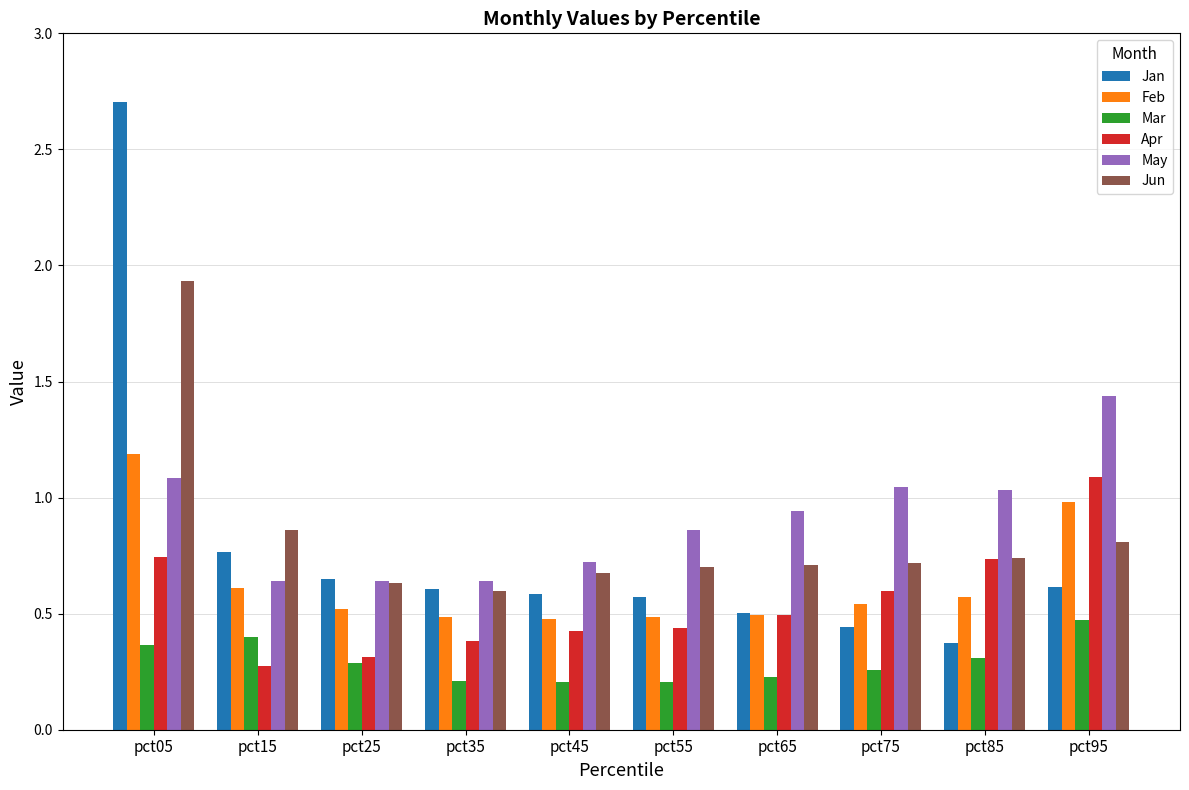

What is the value of the Mar bar at the 6th from the left?

0.2